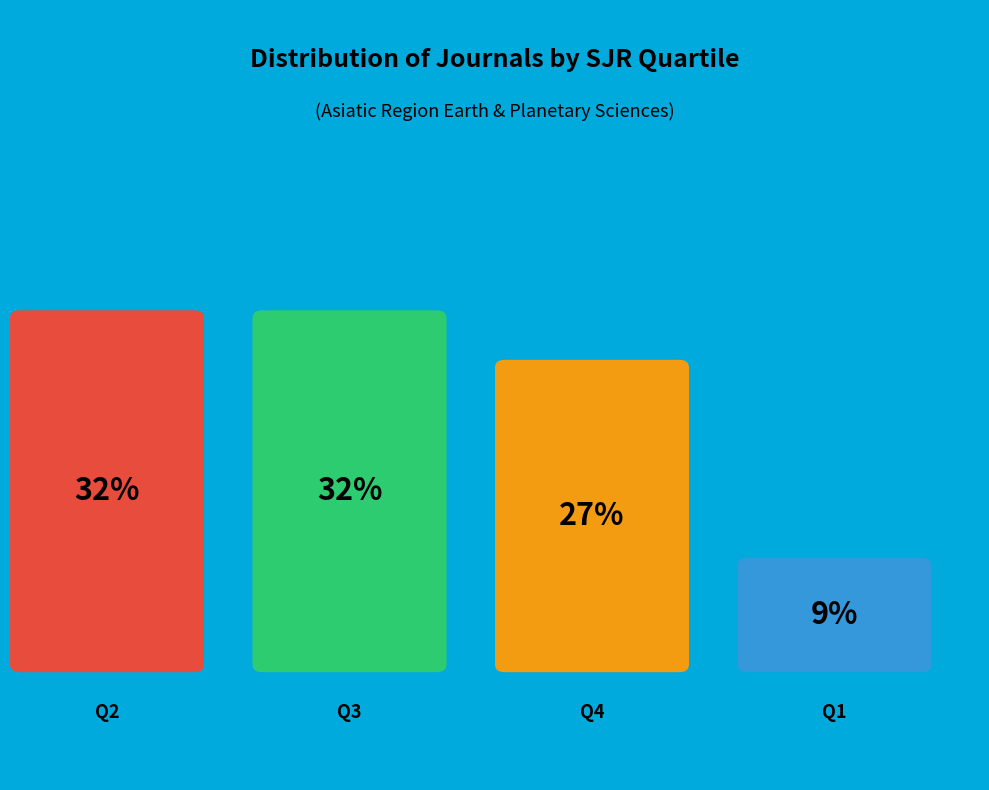

To the nearest percent, what is the combined percentage of Q2 and Q3?

64%